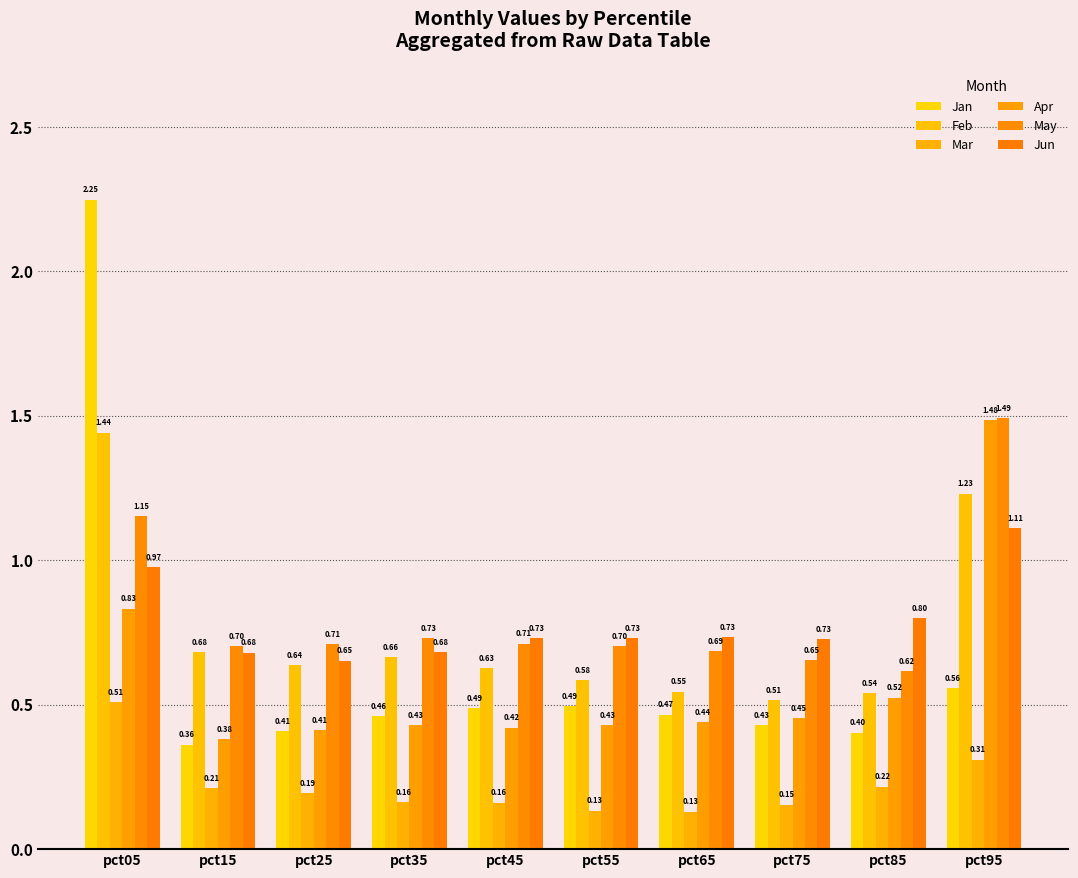

At which label is Apr closest to 0?

pct15